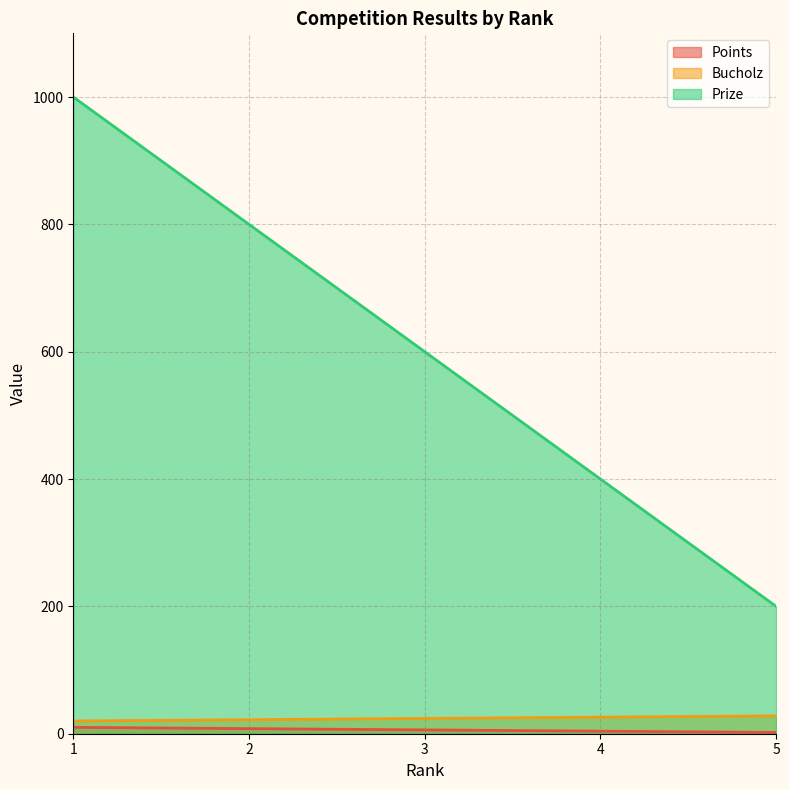

At 1, list the series in order from smallest to largest.

Points, Bucholz, Prize